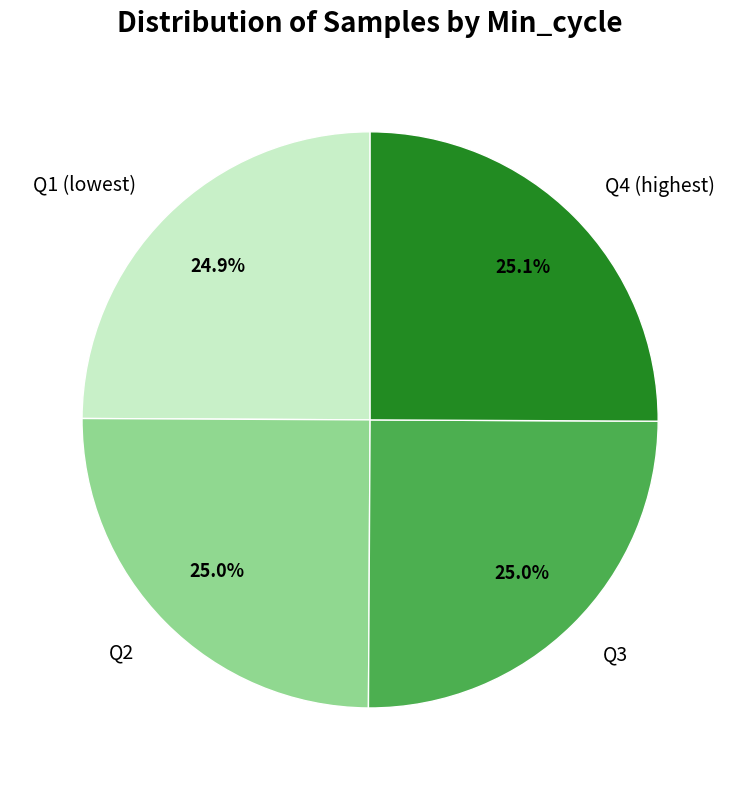

What percentage is NOT represented by Q4 (highest)?

74.9%